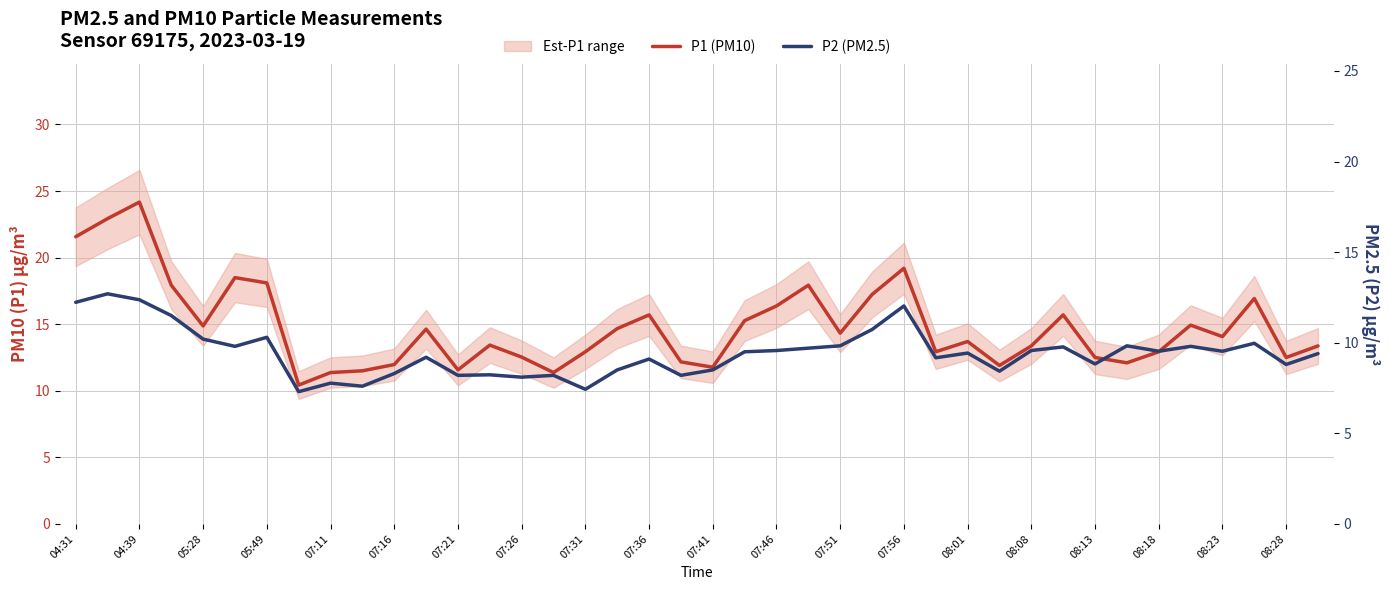

What is the spread (max minus min) of values at 25?

6.5